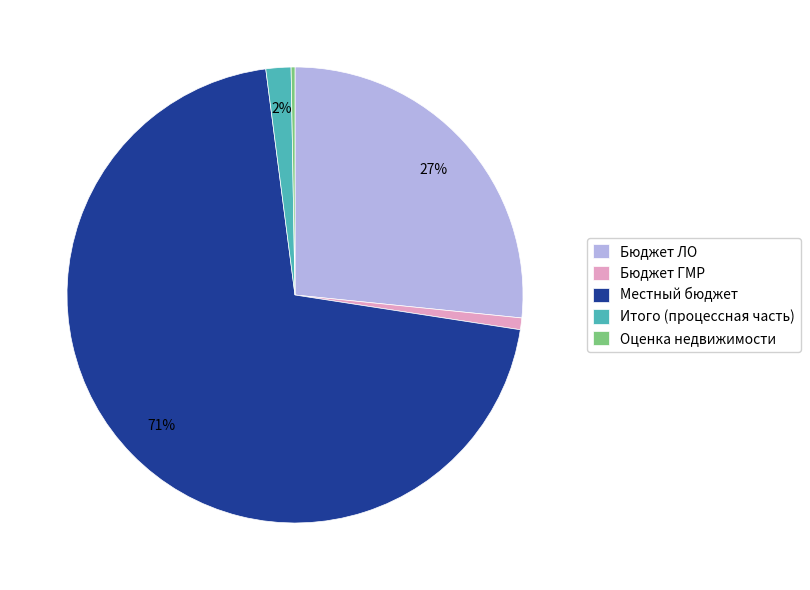

Which has a higher value, Местный бюджет or Бюджет ЛО?

Местный бюджет